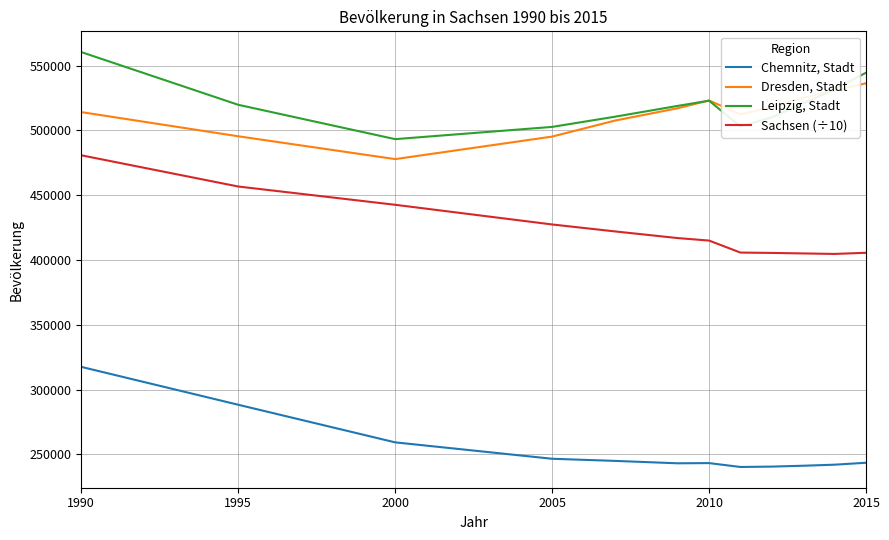

True or false: Dresden, Stadt and Sachsen (÷10) cross at least once.

False